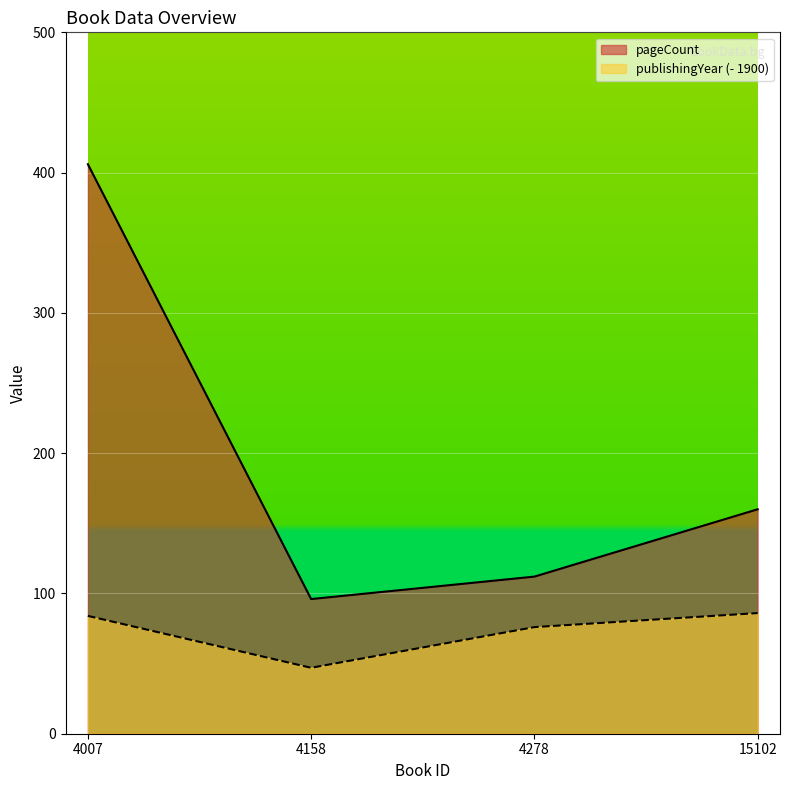

How many distinct data groups are displayed?

2